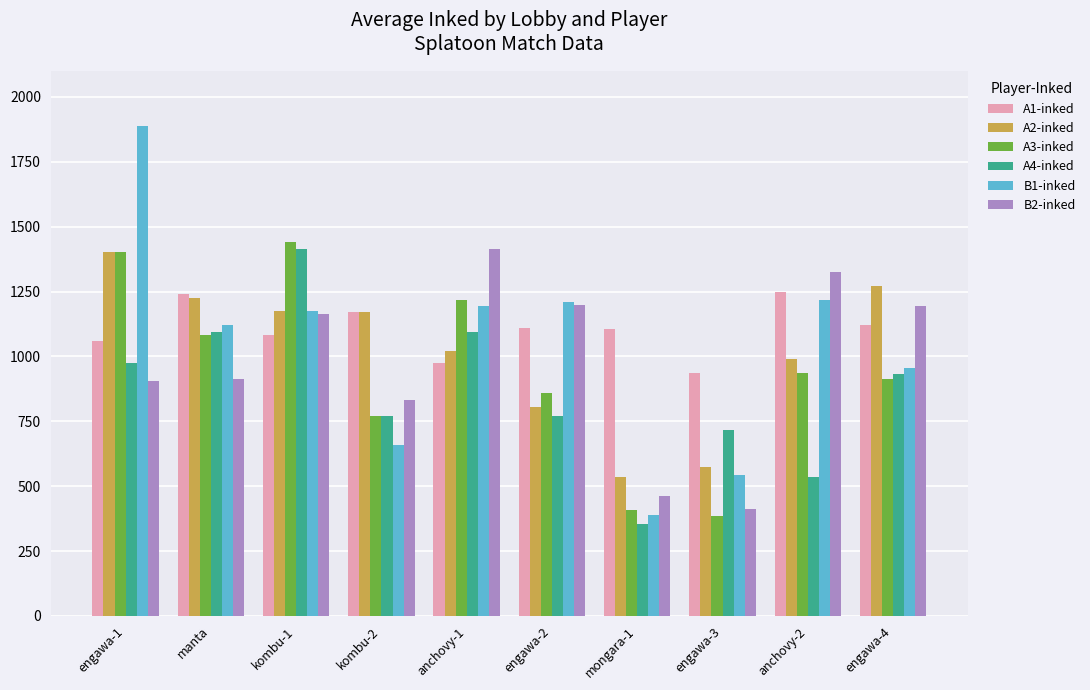

What is the sum of the A4-inked values at engawa-4 and manta?

2027